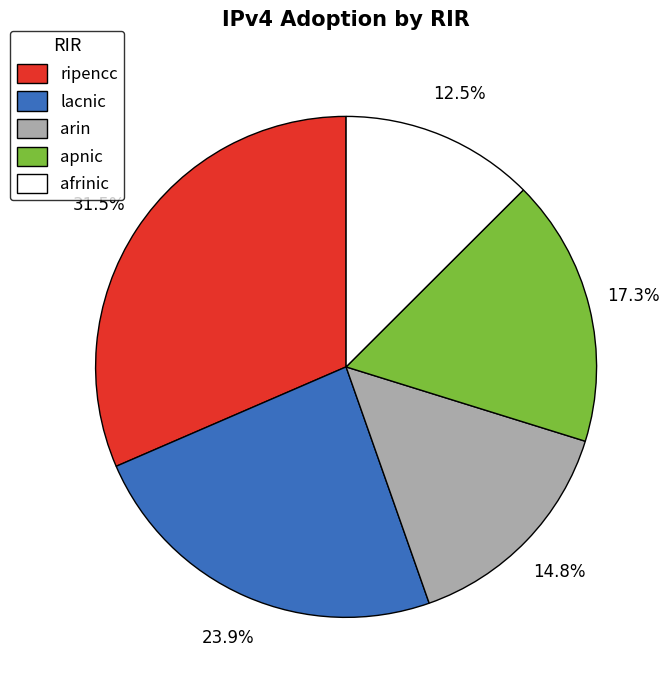

Rank the categories by value from highest to lowest.

ripencc, lacnic, apnic, arin, afrinic